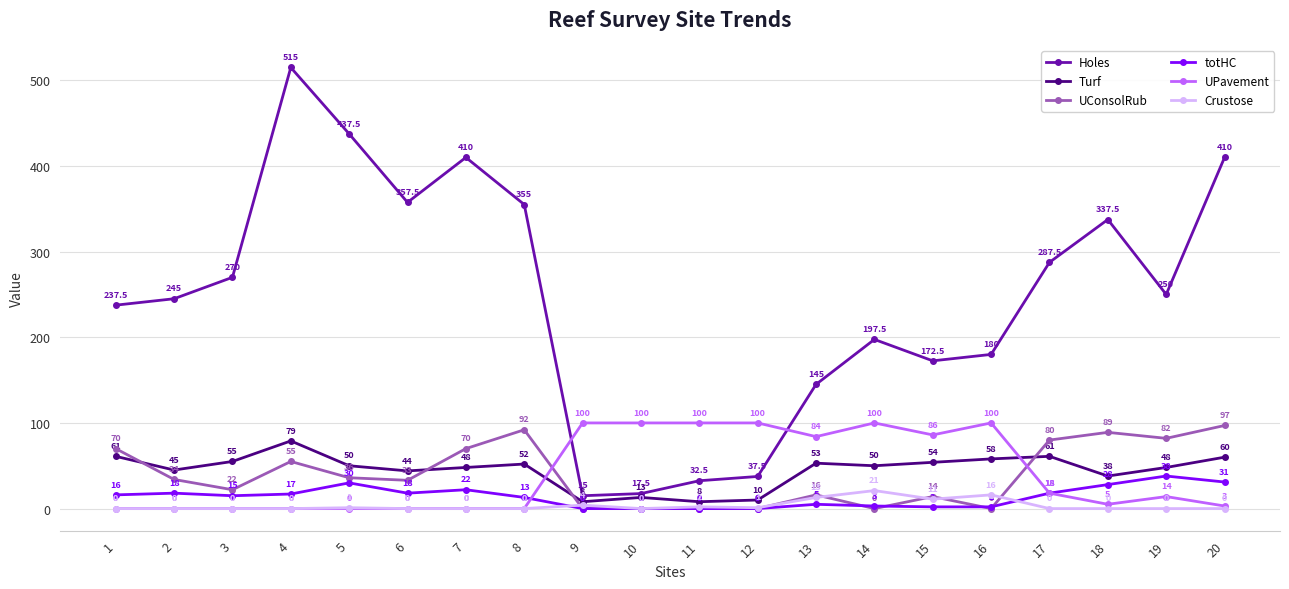

Reading right to left, transcribe all the data shown in this chart.

Holes: 20=410.0	19=250.0	18=337.5	17=287.5	16=180.0	15=172.5	14=197.5	13=145.0	12=37.5	11=32.5	10=17.5	9=15.0	8=355.0	7=410.0	6=357.5	5=437.5	4=515.0	3=270.0	2=245.0	1=237.5
Turf: 20=60.0	19=48.0	18=38.0	17=61.0	16=58.0	15=54.0	14=50.0	13=53.0	12=10.0	11=8.0	10=13.0	9=8.0	8=52.0	7=48.0	6=44.0	5=50.0	4=79.0	3=55.0	2=45.0	1=61.0
UConsolRub: 20=97.0	19=82.0	18=89.0	17=80.0	16=0.0	15=14.0	14=0.0	13=16.0	12=0.0	11=0.0	10=0.0	9=0.0	8=92.0	7=70.0	6=33.0	5=36.0	4=55.0	3=22.0	2=34.0	1=70.0
totHC: 20=31.0	19=38.0	18=28.0	17=18.0	16=2.0	15=2.0	14=3.0	13=5.0	12=0.0	11=0.0	10=0.0	9=0.0	8=13.0	7=22.0	6=18.0	5=30.0	4=17.0	3=15.0	2=18.0	1=16.0
UPavement: 20=3.0	19=14.0	18=5.0	17=18.0	16=100.0	15=86.0	14=100.0	13=84.0	12=100.0	11=100.0	10=100.0	9=100.0	8=0.0	7=0.0	6=0.0	5=0.0	4=0.0	3=0.0	2=0.0	1=0.0
Crustose: 20=0.0	19=0.0	18=0.0	17=0.0	16=16.0	15=11.0	14=21.0	13=13.0	12=1.0	11=2.0	10=0.0	9=4.0	8=0.0	7=0.0	6=0.0	5=1.0	4=0.0	3=0.0	2=0.0	1=0.0